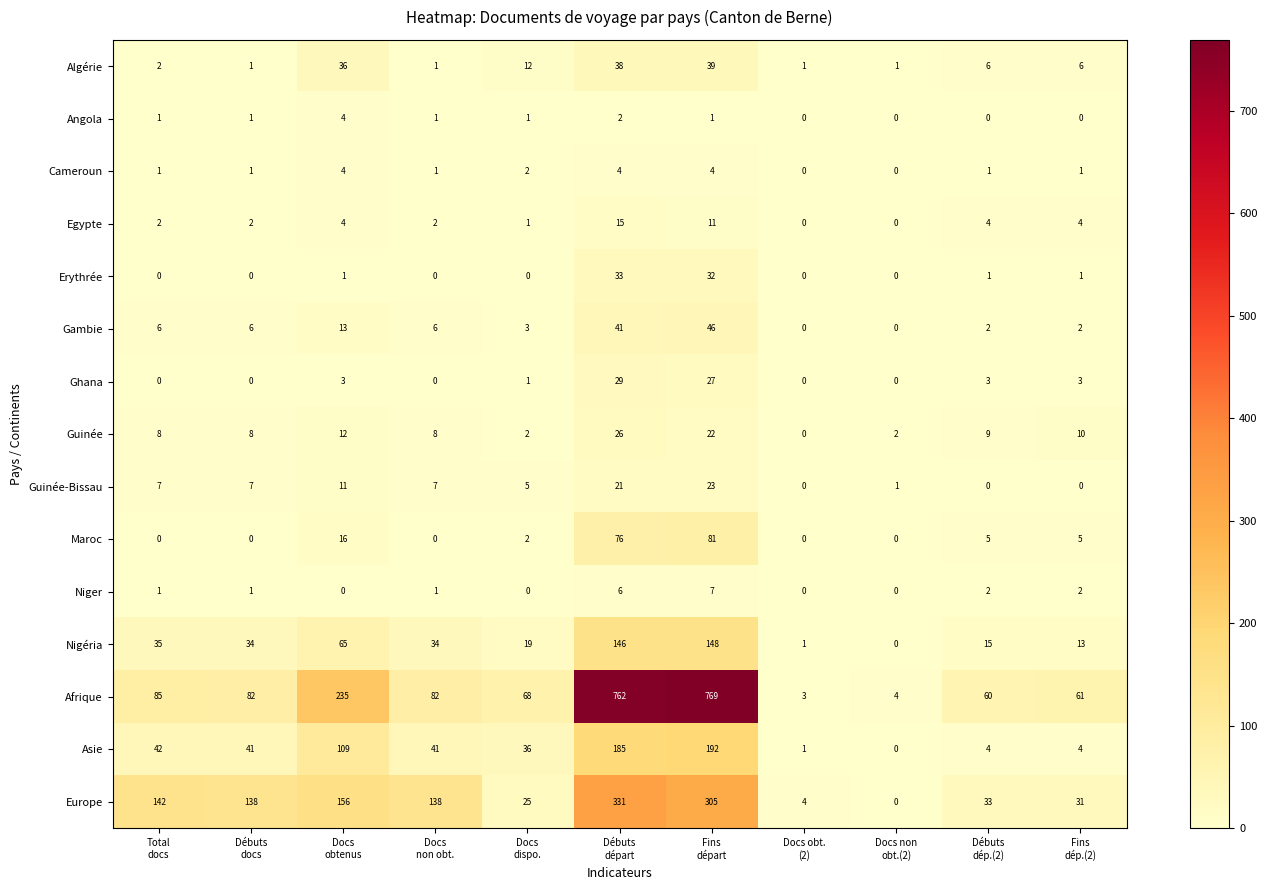

How many categories are shown in the chart?

11